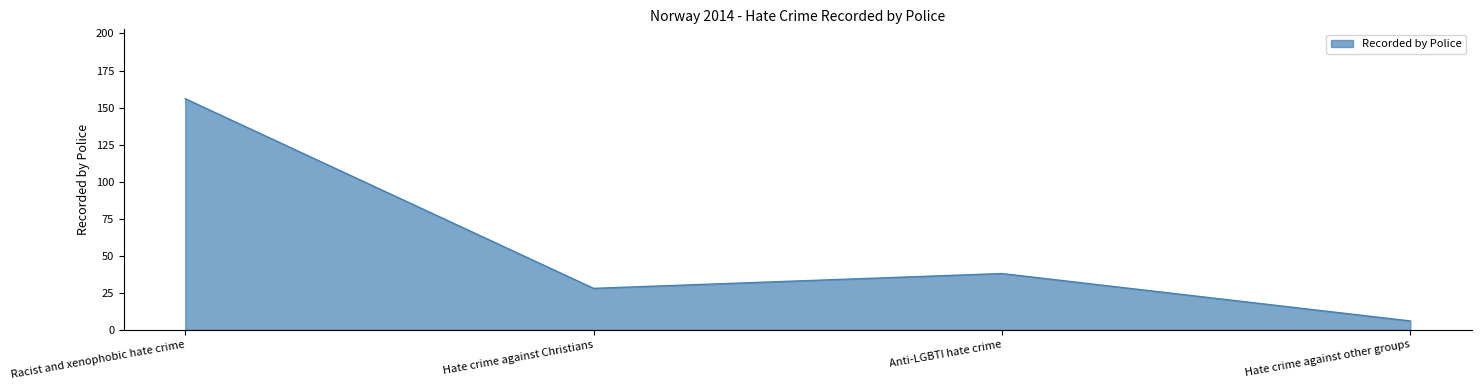

Between Hate crime against Christians and Hate crime against other groups, which is larger?

Hate crime against Christians